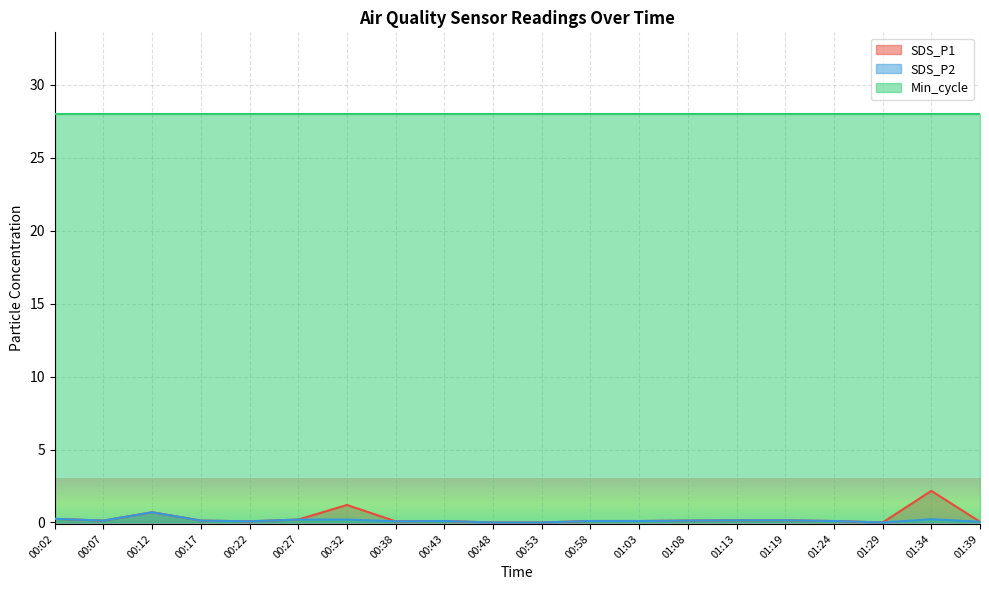

What are all the series names shown in the legend?

SDS_P1, SDS_P2, Min_cycle